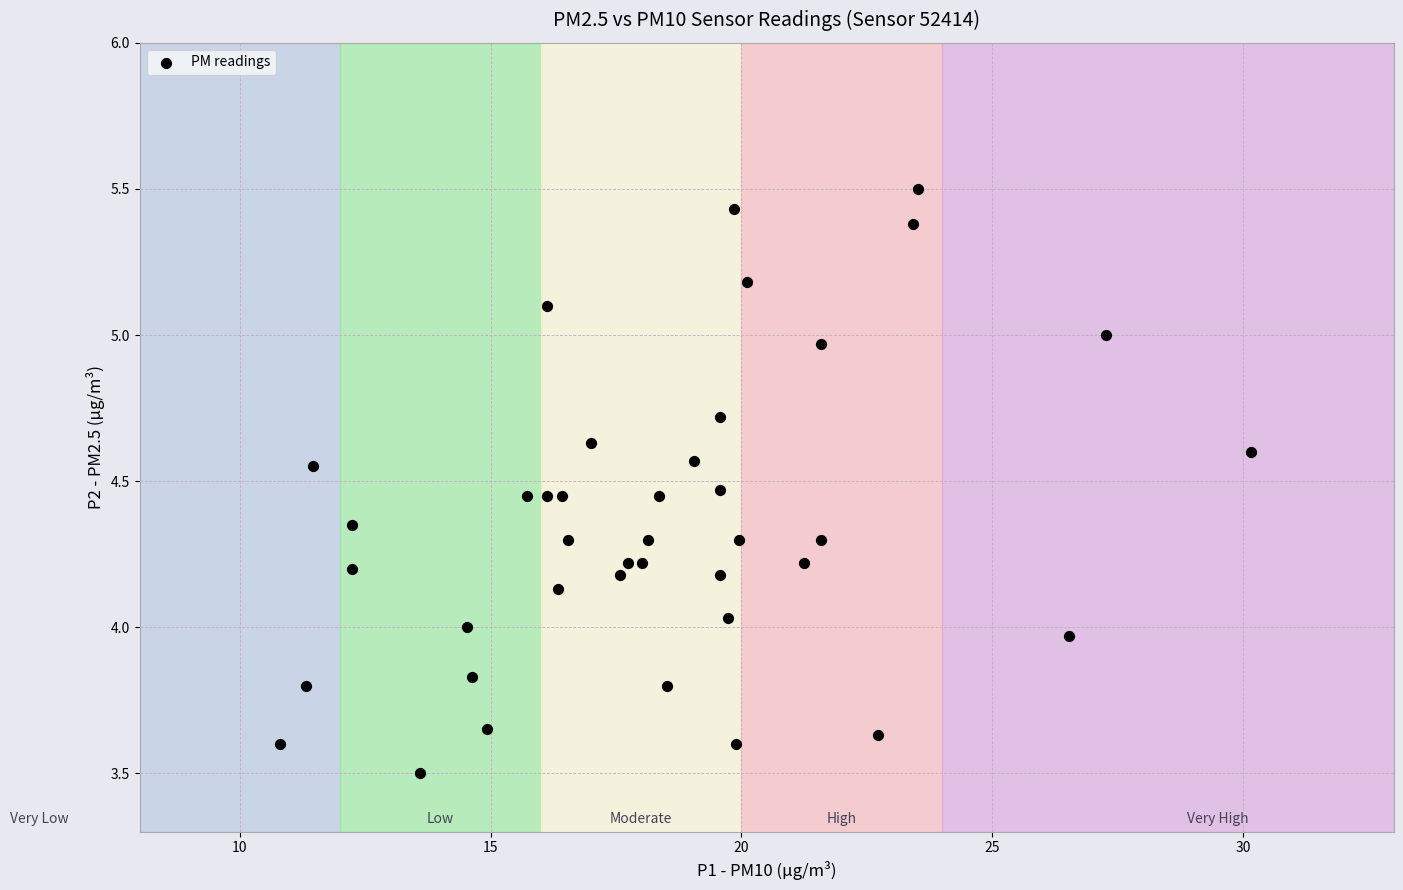

What is the range of Y values (max minus min)?

2.0